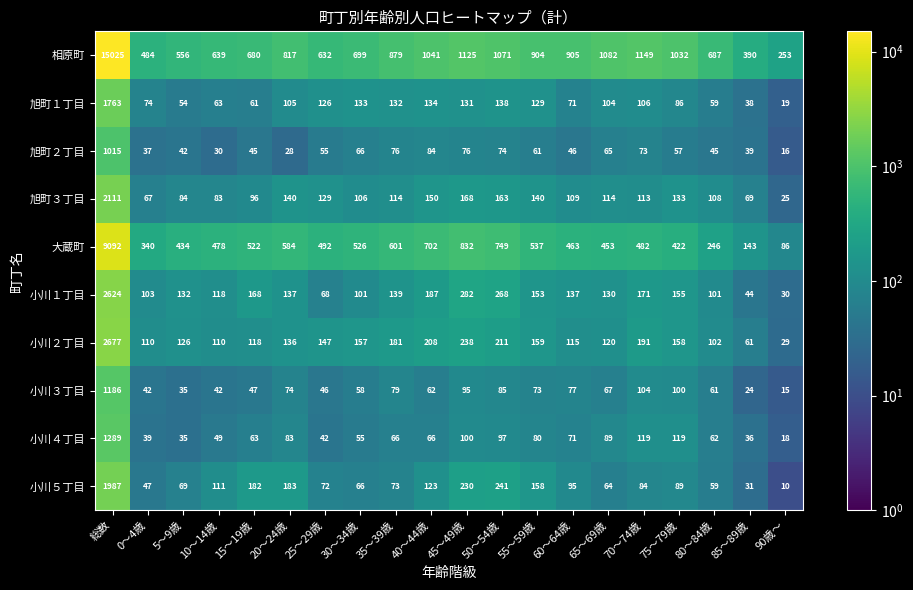

Count the number of categories in the chart.

20